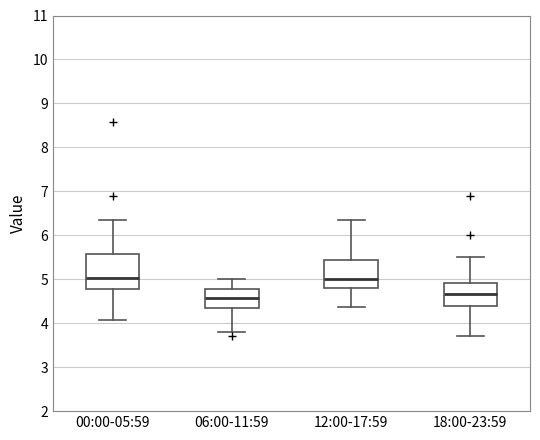

Reading left to right, read every box against the y-axis: the position of its median line, the range the box covers, and the ends of its whiskers. The values are not printed on the chart, so give them approximately, as read against the axis.

00:00-05:59: median 5.0, box 4.8 to 5.6, whiskers 4.1 to 6.4
06:00-11:59: median 4.6, box 4.4 to 4.8, whiskers 3.8 to 5.0
12:00-17:59: median 5.0, box 4.8 to 5.4, whiskers 4.4 to 6.4
18:00-23:59: median 4.7, box 4.4 to 4.9, whiskers 3.7 to 5.5